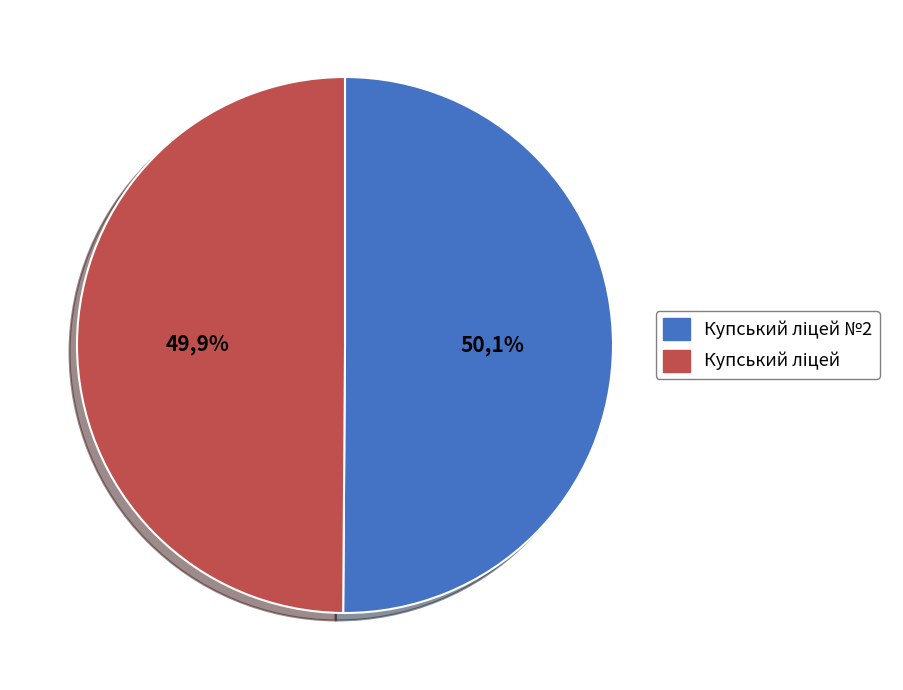

Is there a majority slice in this chart?

Yes